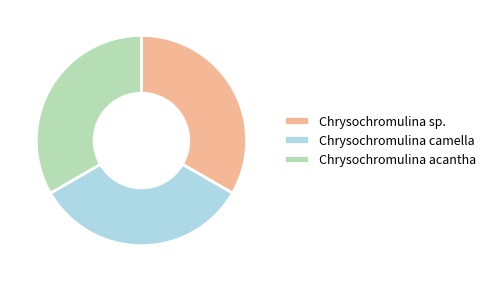

How many slices are in this pie chart?

3